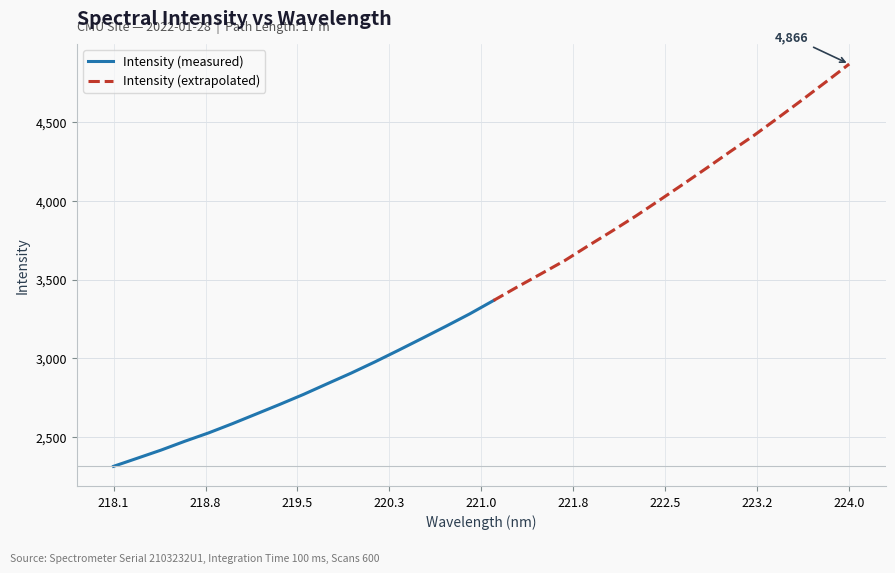

What value does the data have at 5?

2585.9